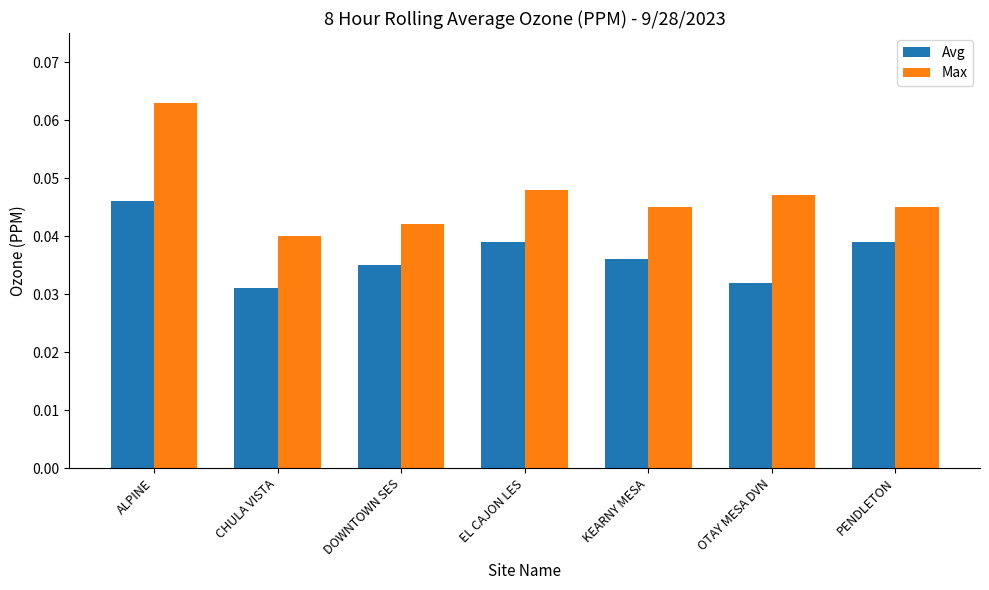

At which label does Max reach its peak?

ALPINE